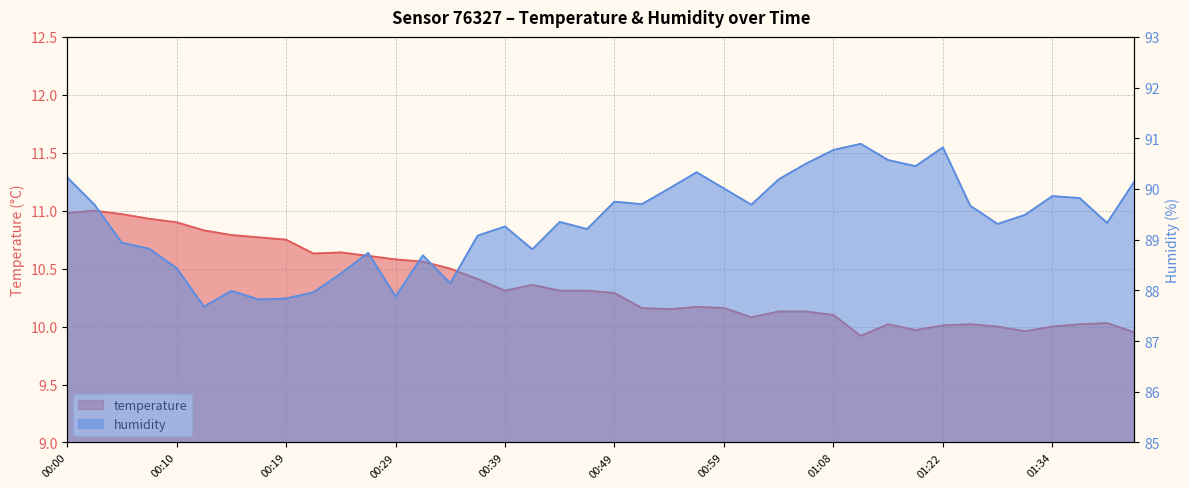

Which series has the largest total across all categories?

humidity